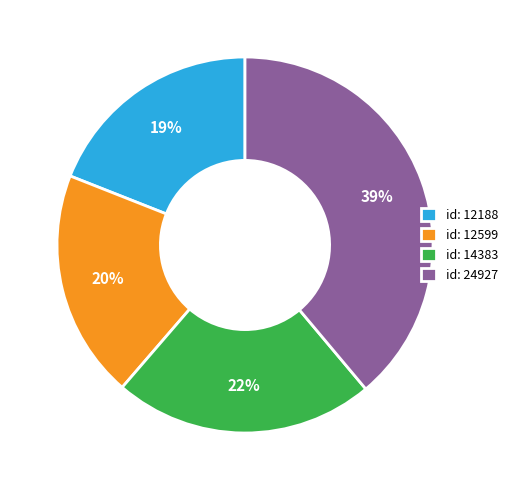

Which has a higher value, id: 24927 or id: 12599?

id: 24927